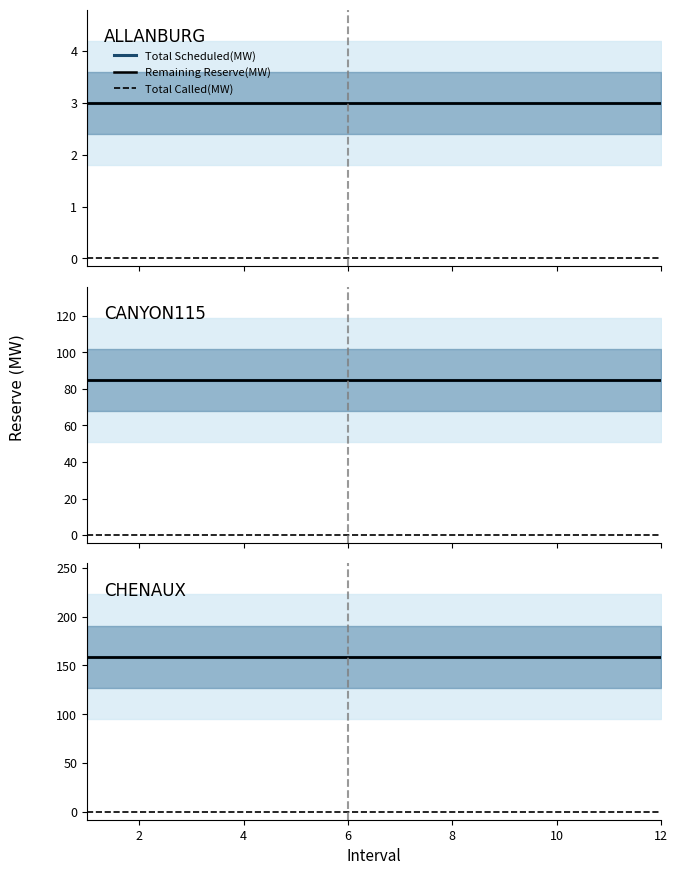

Which series has the largest total across all categories?

Total Scheduled(MW)